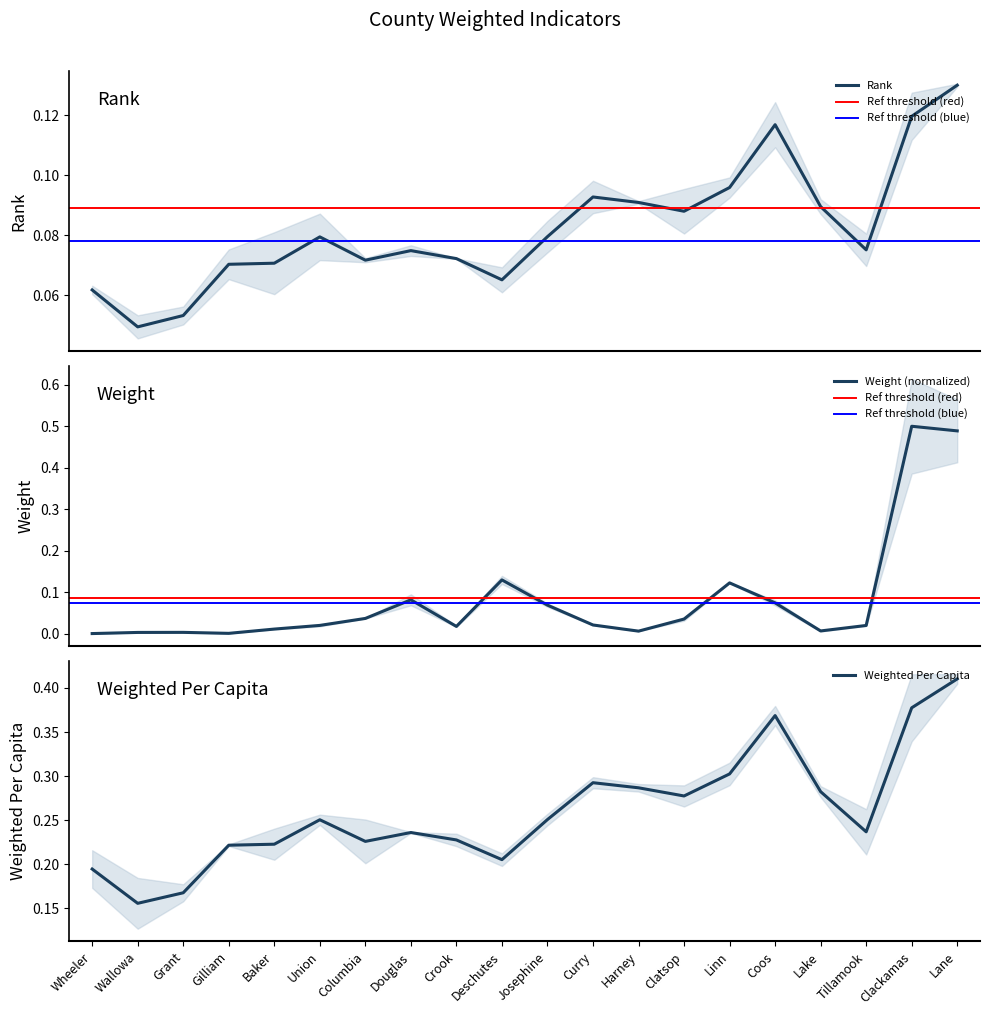

Where is Weight nearest to the value 0?

Wheeler